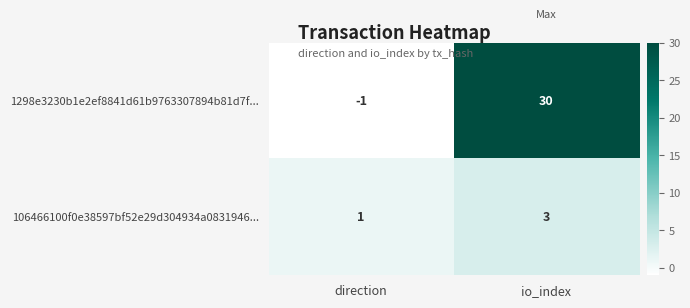

Reading left to right, list all the values displayed in this chart.

1298e3230b1e2ef8841d61b9763307894b81d7f...: -1	30
106466100f0e38597bf52e29d304934a0831946...: 1	3